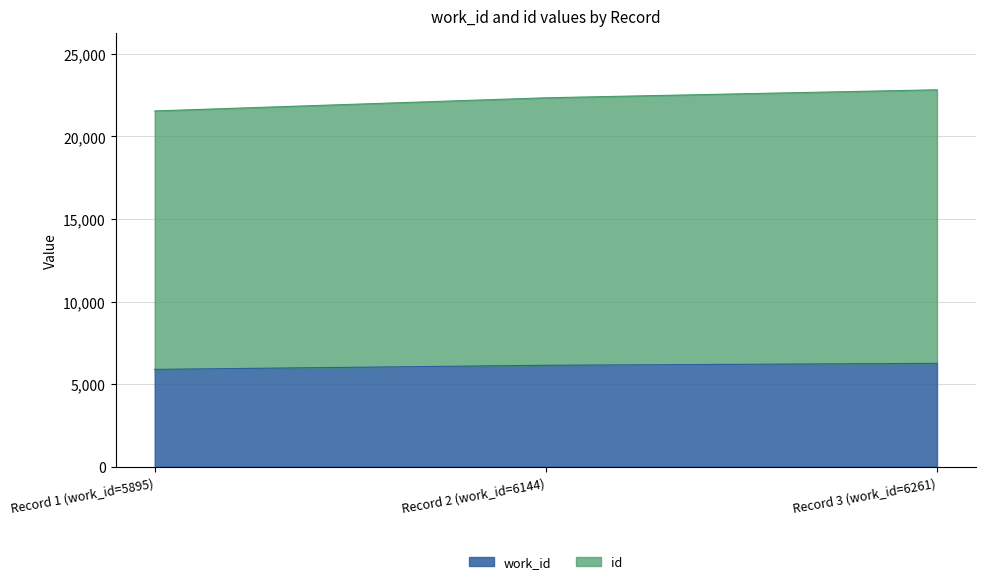

Does the chart display data point markers on the line(s)?

No